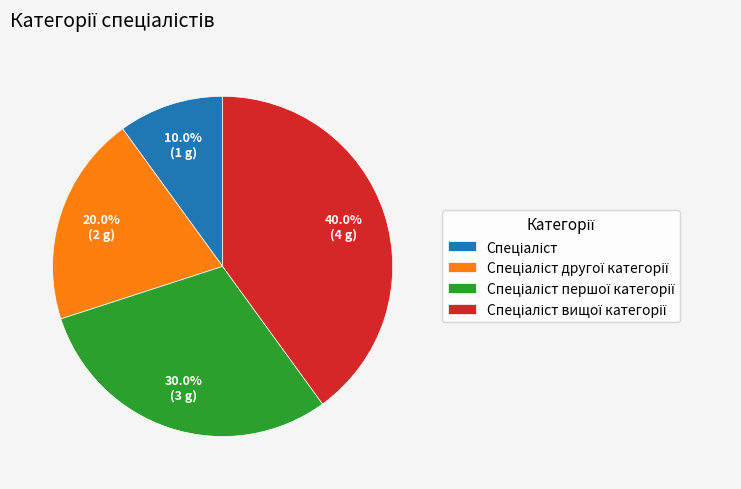

To the nearest percent, what is the average slice percentage?

25%